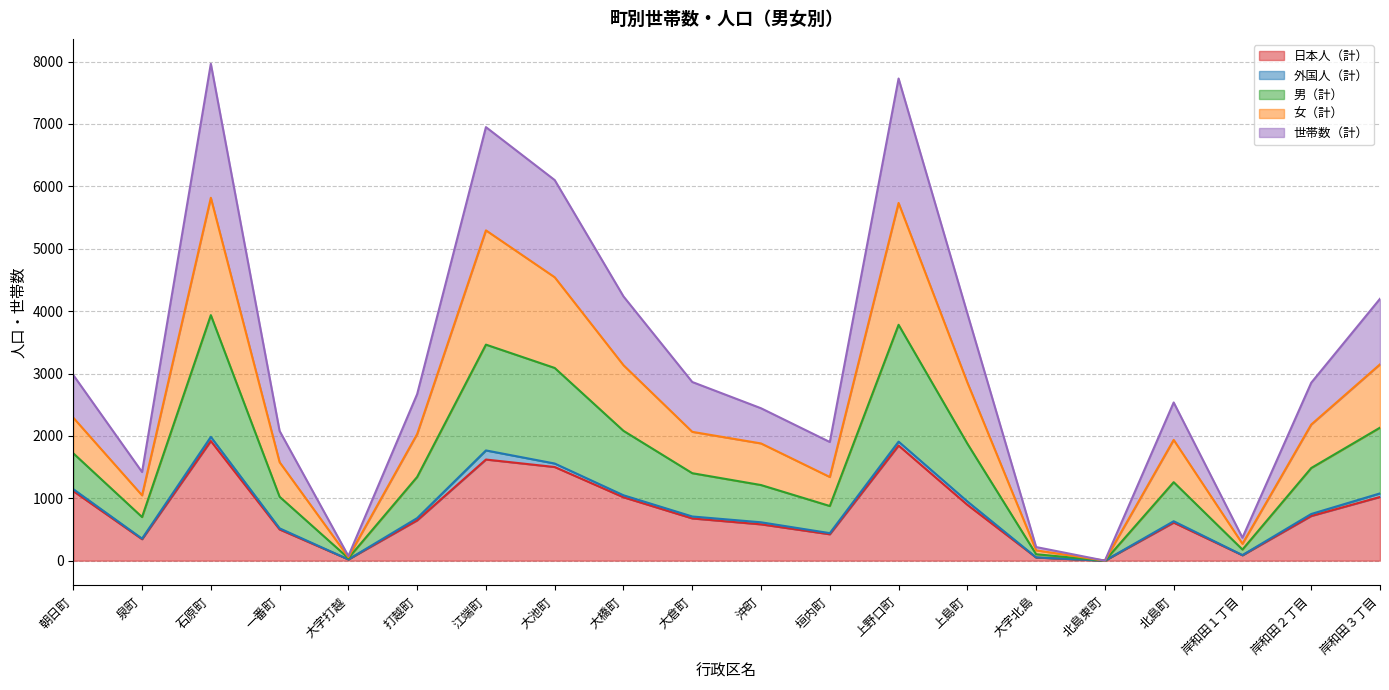

Does the chart display data point markers on the line(s)?

No